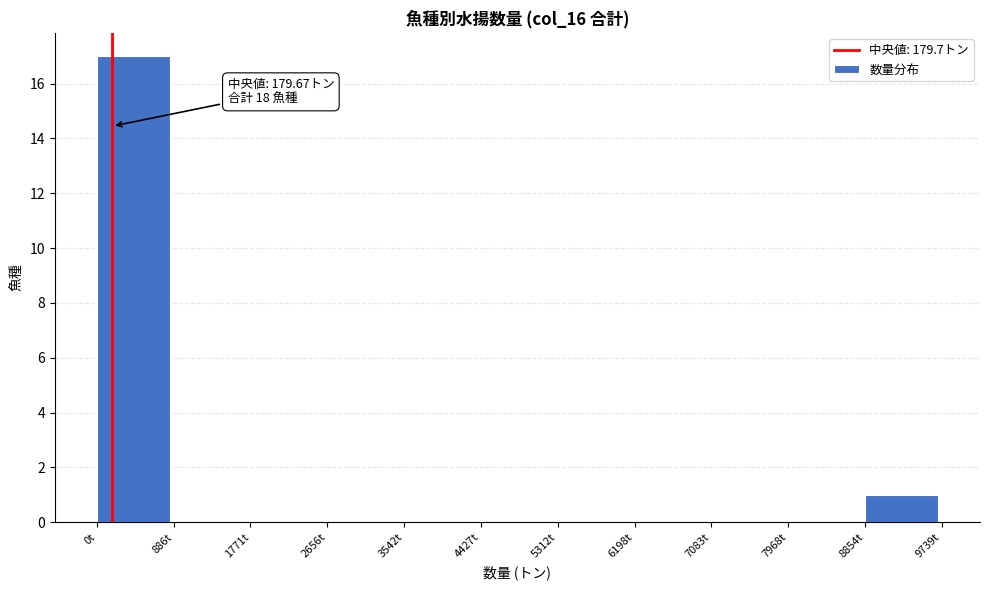

Over which range of the x-axis is the bar tallest?

0 to 900